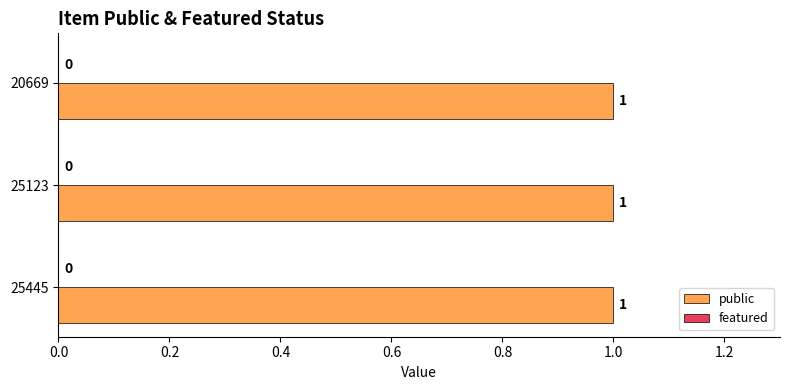

Which category has the lowest value in the public series?

25445